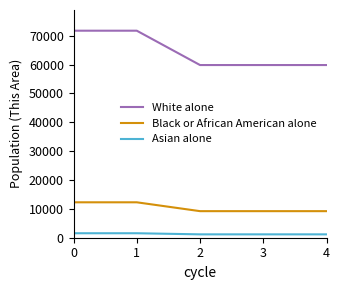

The value of White alone at 1 is 33635. True or false?

False